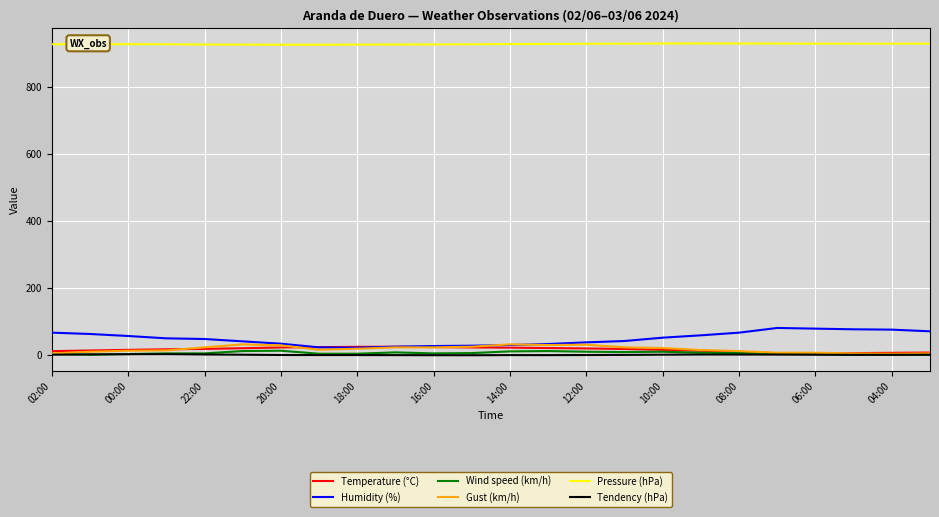

What is the highest value of the Gust (km/h) series?

31.0